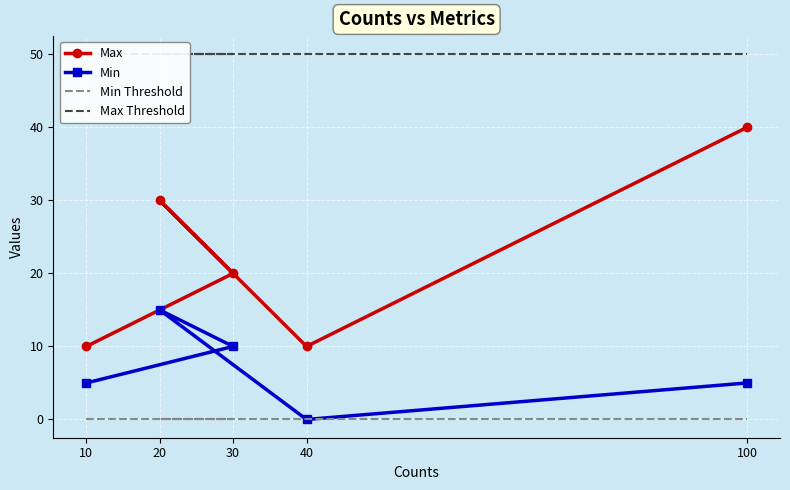

Reading left to right, transcribe all the data shown in this chart.

Max: 10	20	30	10	40
Min: 5	10	15	0	5
Min Threshold: 0	0	0	0	0
Max Threshold: 50	50	50	50	50